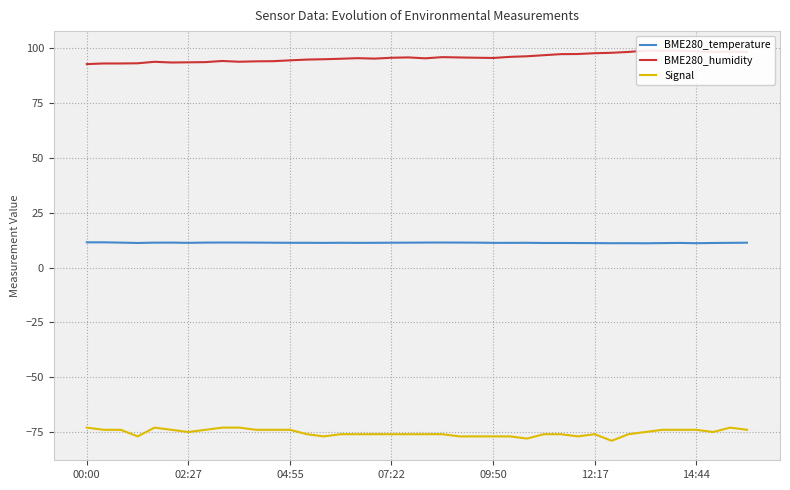

Which series has the largest total across all categories?

BME280_humidity